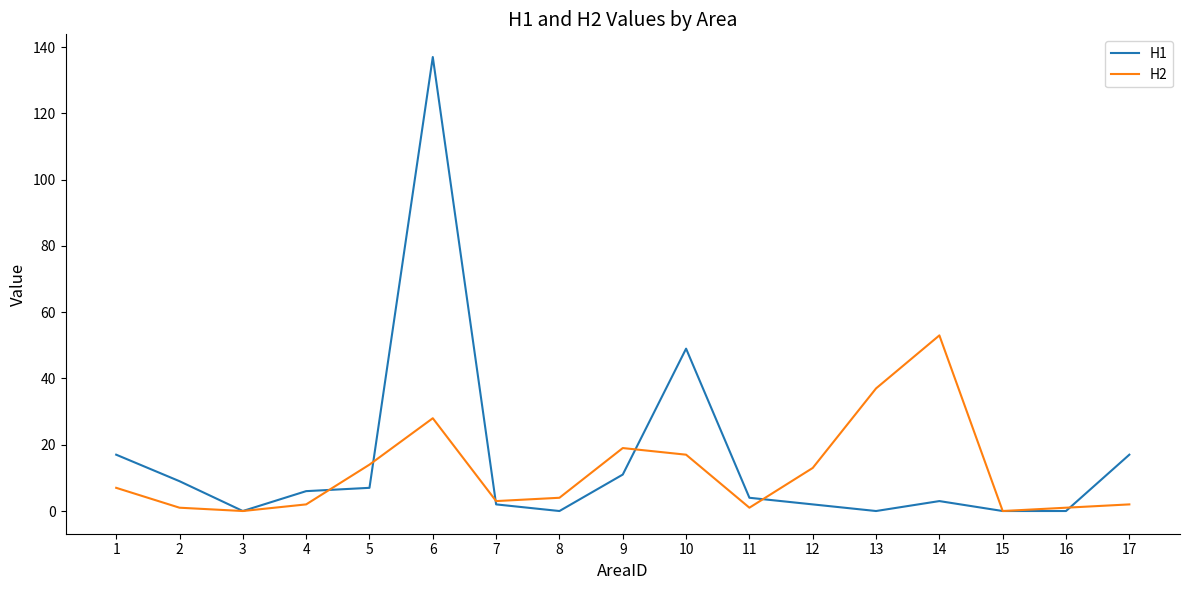

Does the chart have visible grid lines?

No